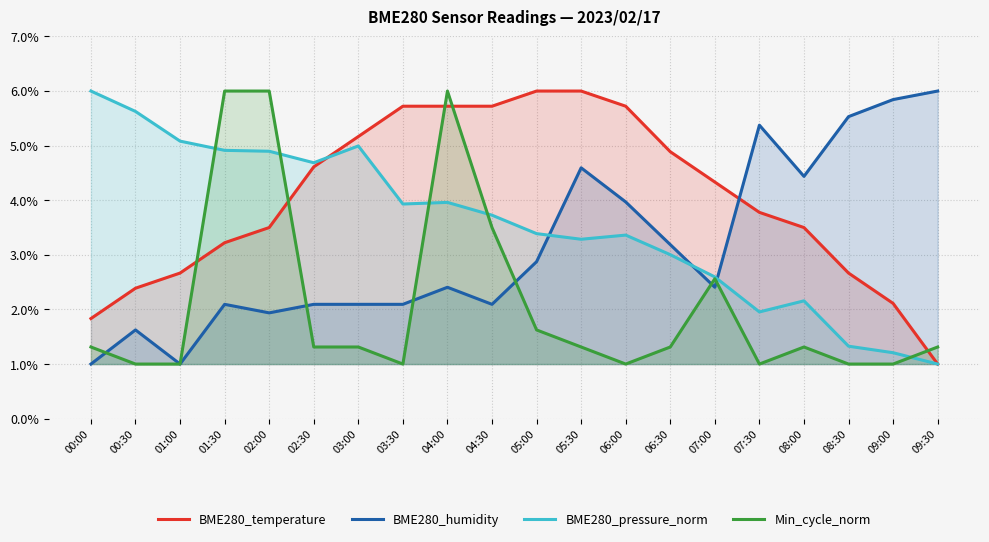

What are all the series names shown in the legend?

BME280_temperature, BME280_humidity, BME280_pressure_norm, Min_cycle_norm